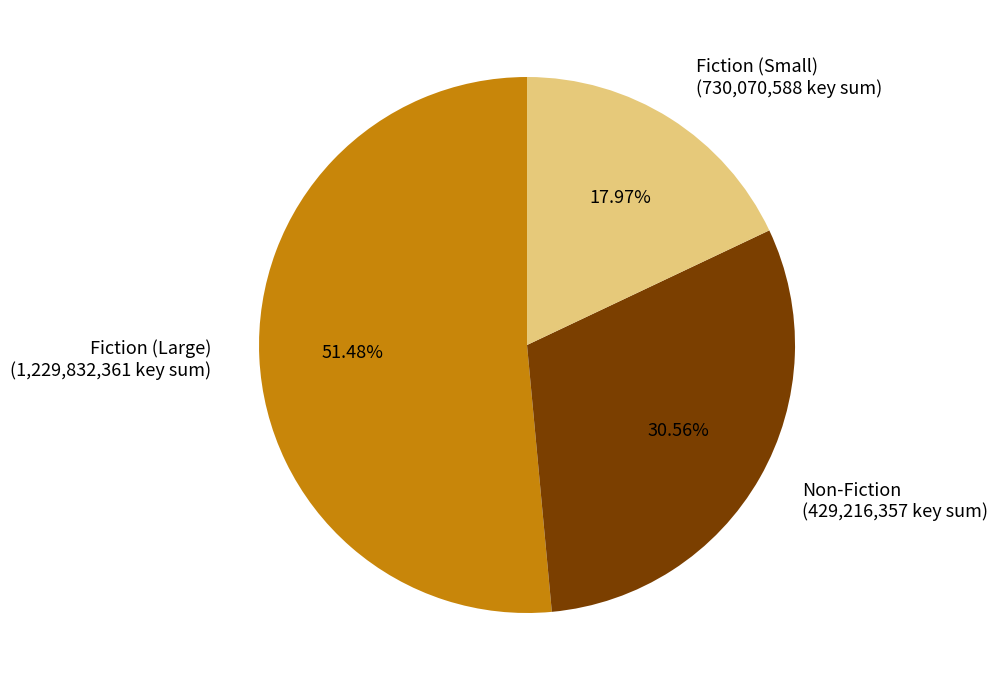

Is there a majority slice in this chart?

Yes